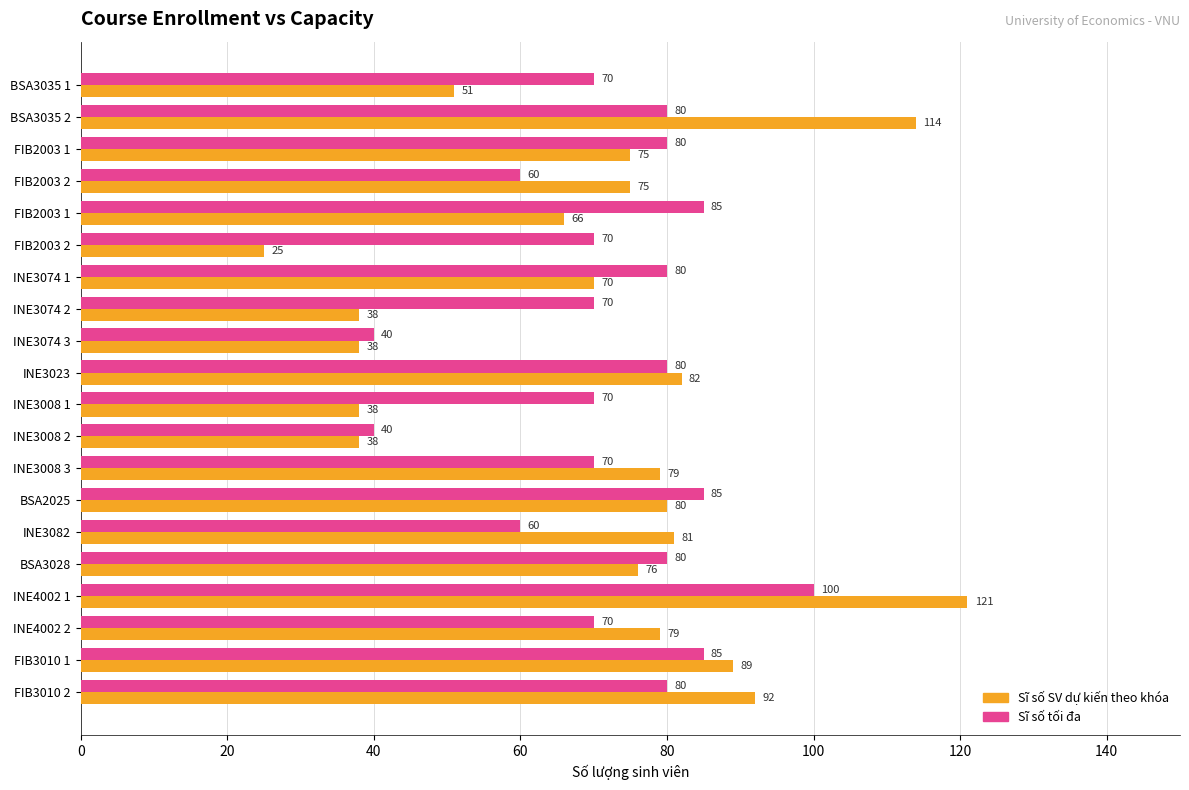

Count the number of categories in the chart.

20